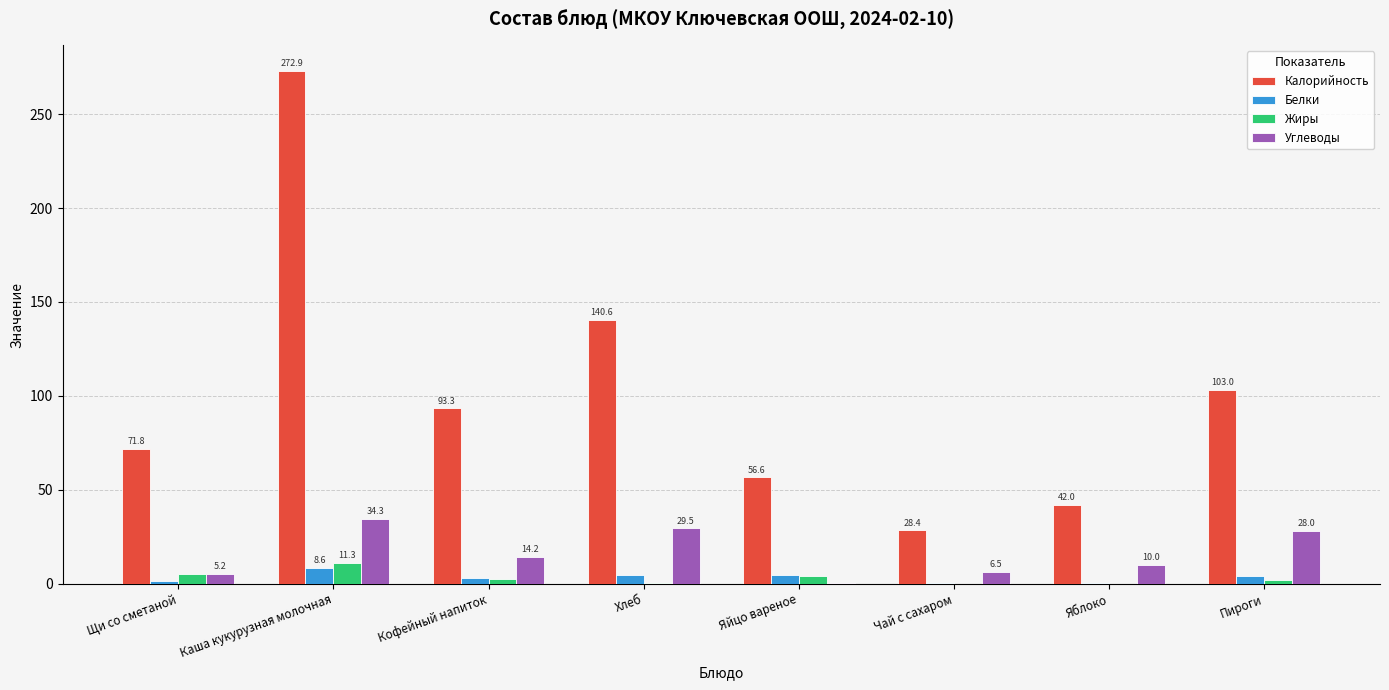

How many values in the Калорийность series exceed 93?

4